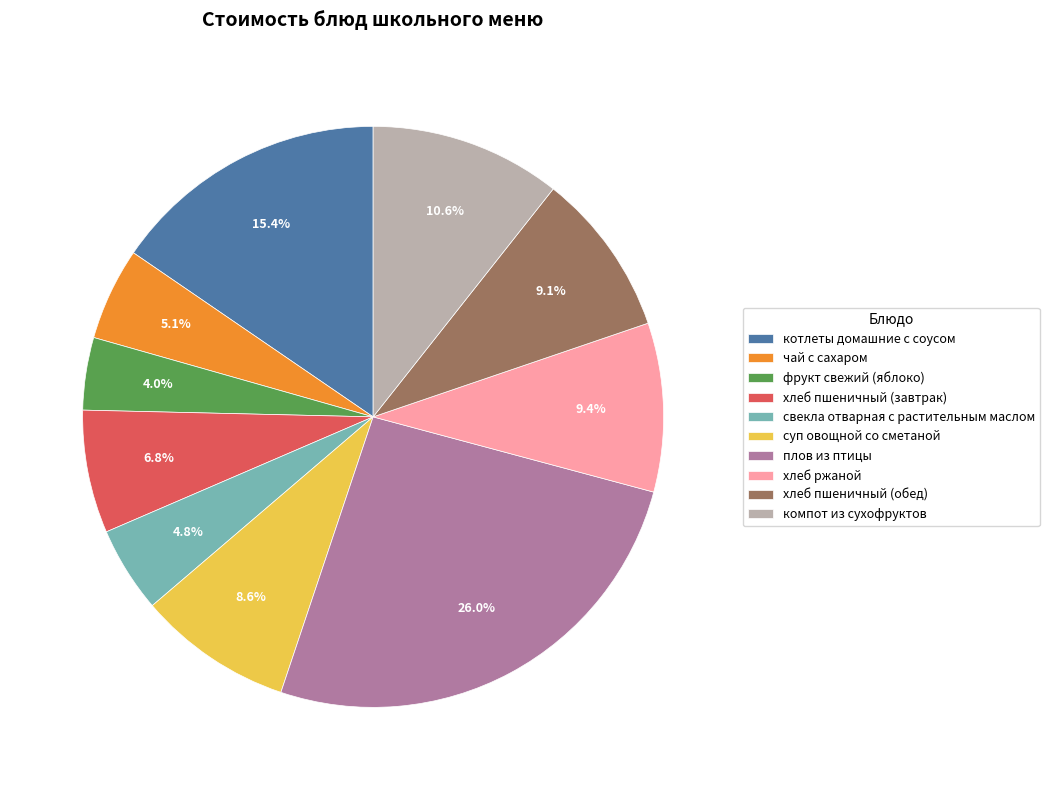

Which slice is the largest?

плов из птицы